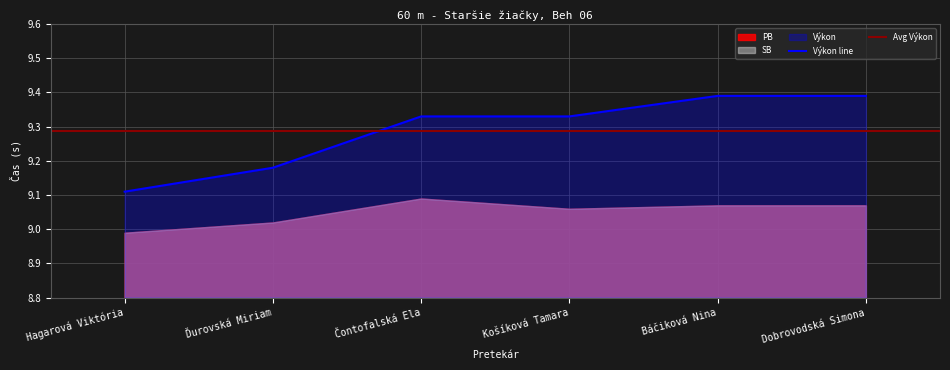

True or false: SB and Výkon cross at least once.

False